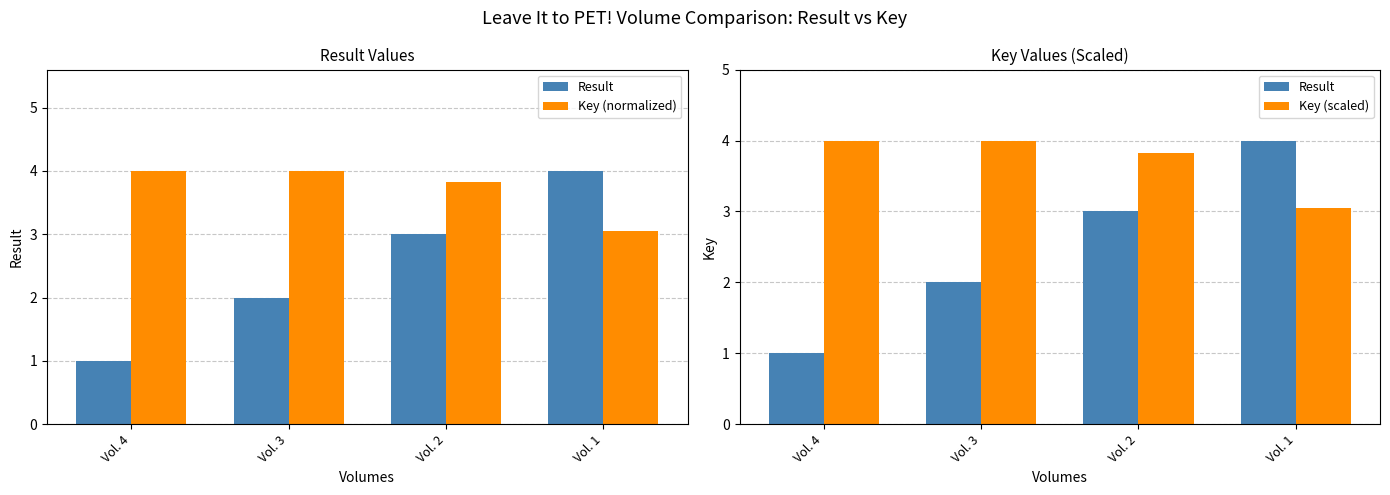

What is the average value of the Key (scaled) series?

3.7